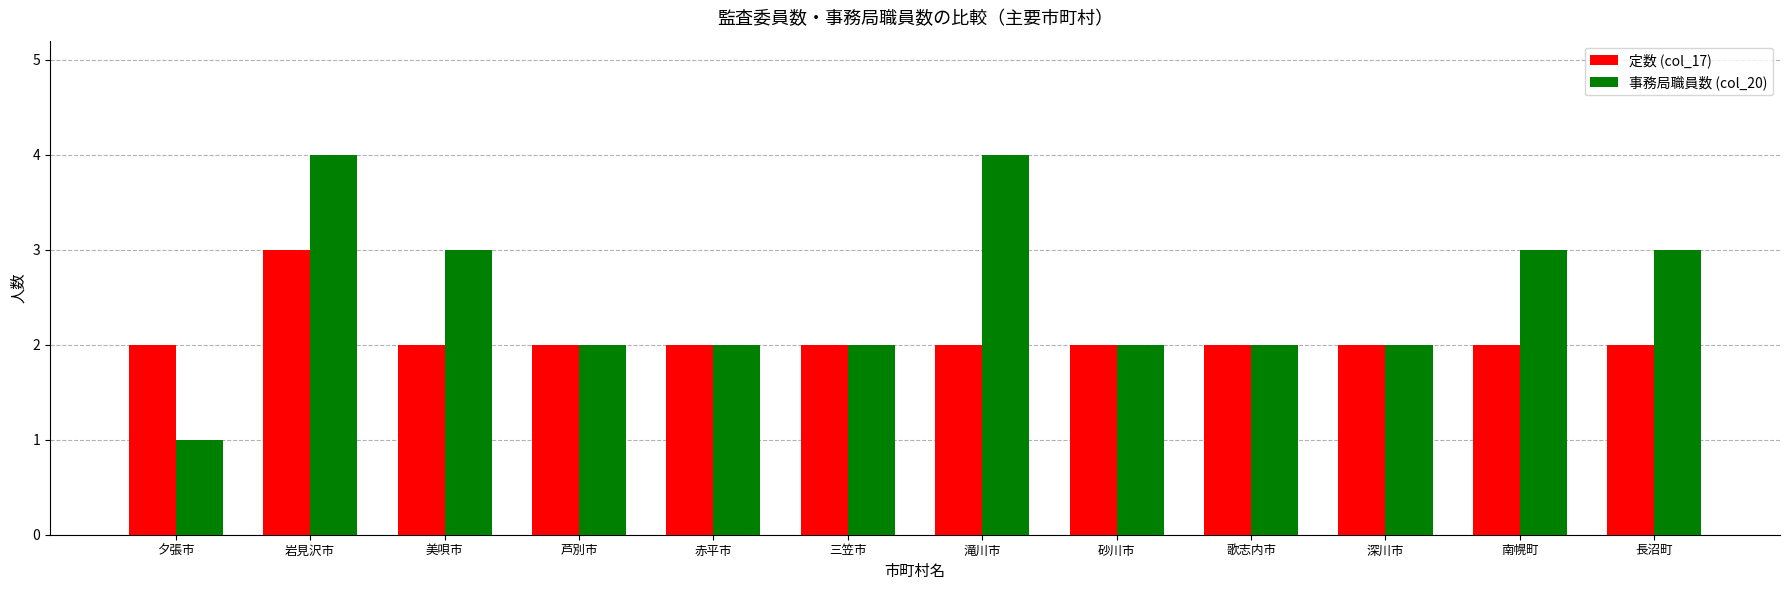

What is the sum of all 事務局職員数 (col_20) values?

30